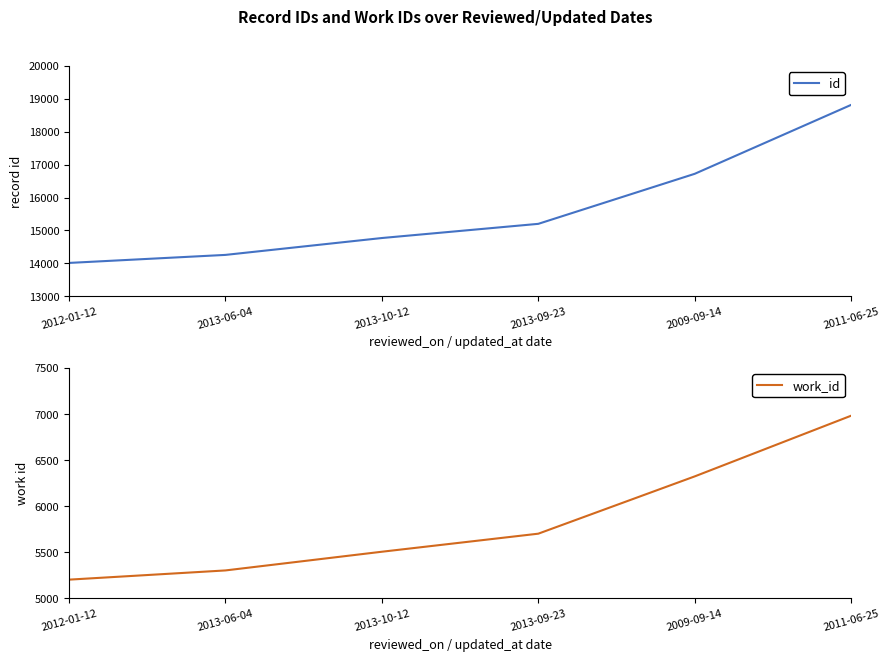

What is the value of the id point at the 6th from the left?

18818